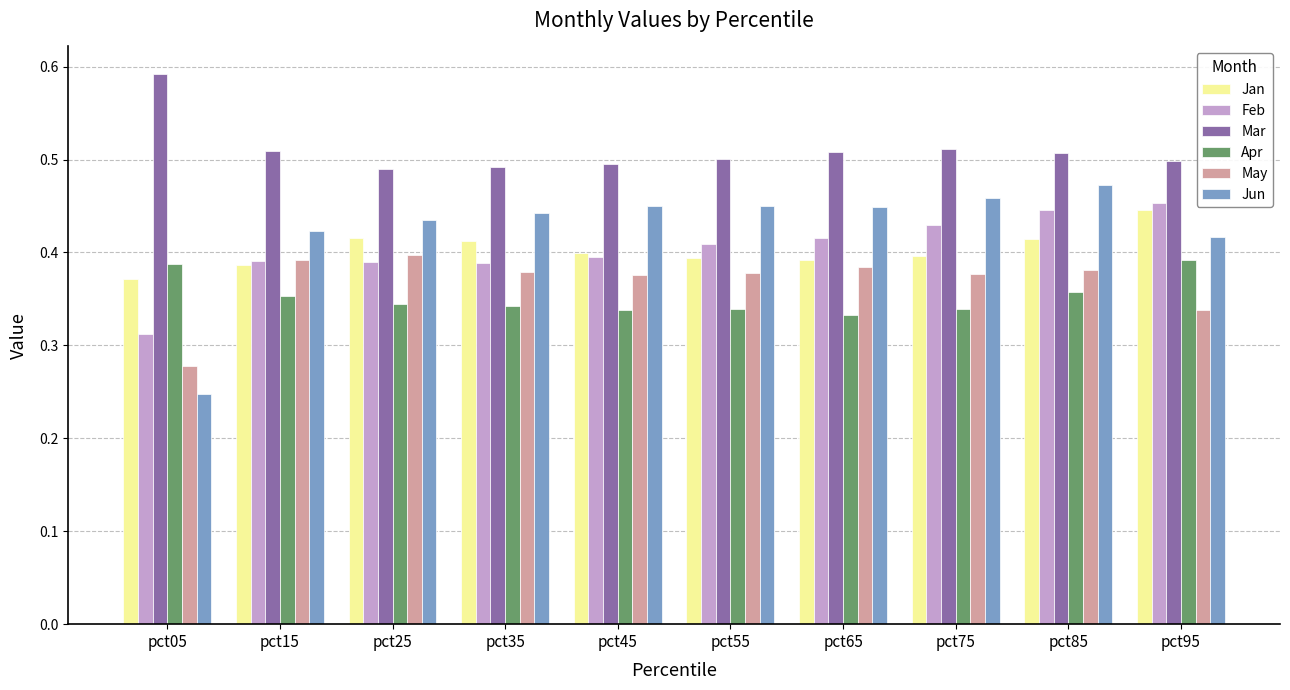

At pct85, list the series in order from smallest to largest.

Apr, May, Jan, Feb, Jun, Mar